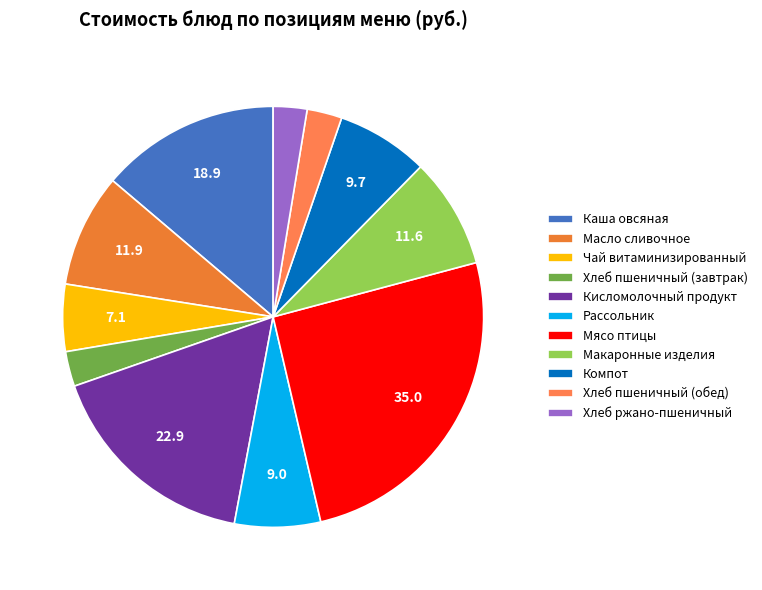

What is the change in value from Чай витаминизированный to Компот?

+2.6